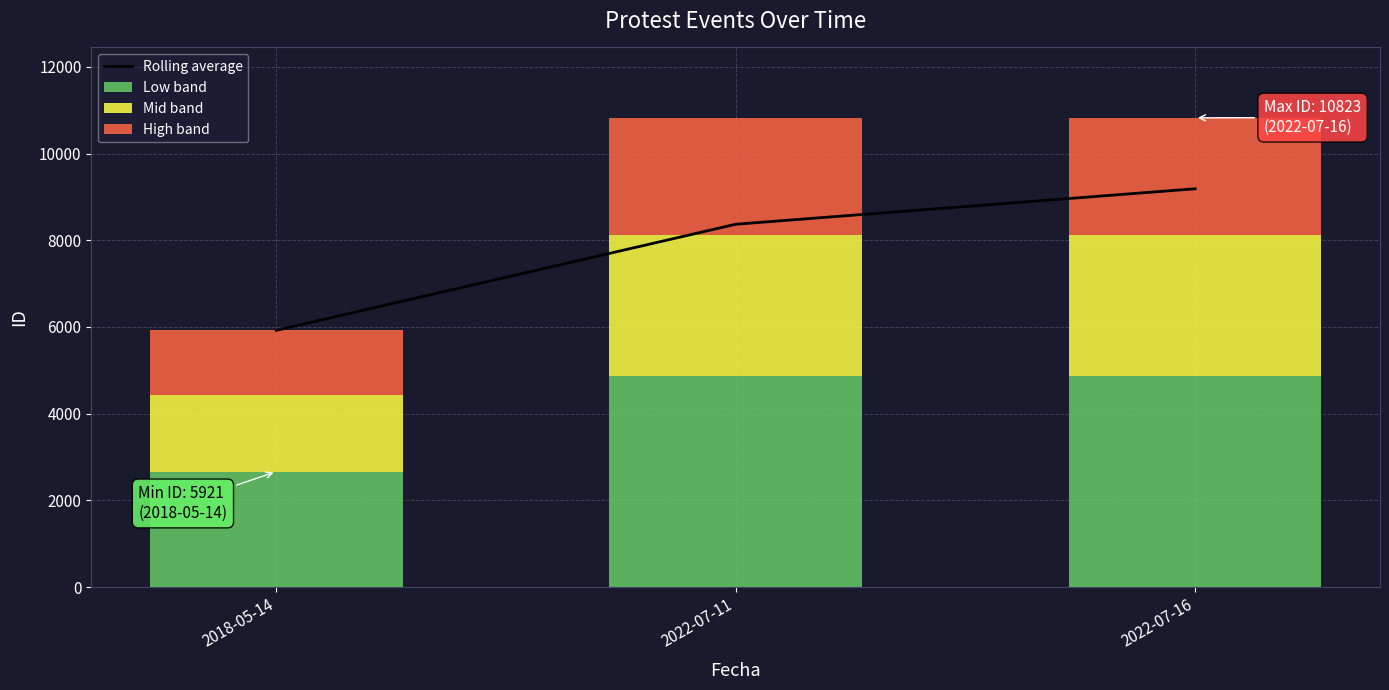

What is the difference between the Low band values at 2022-07-16 and 2018-05-14?

2205.9